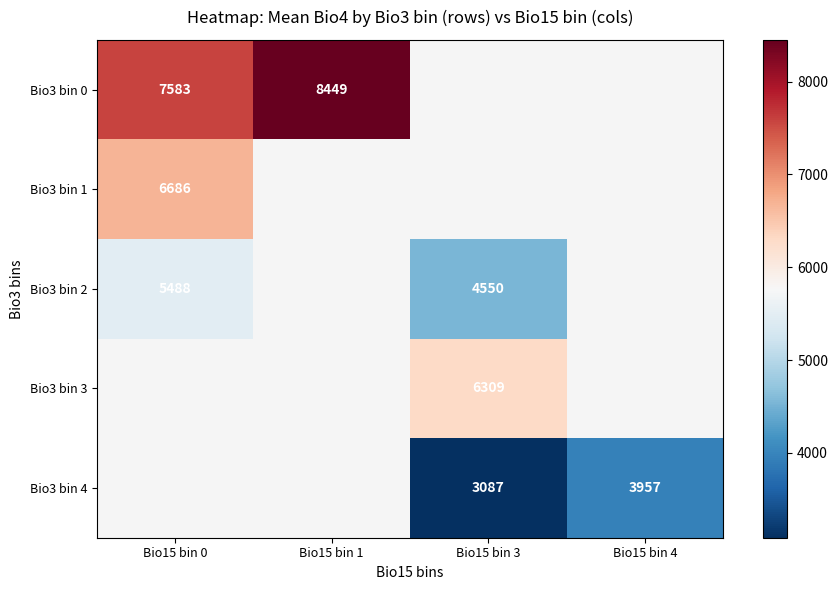

Is the value of Bio3 bin 2 at Bio15 bin 0 greater than the value of Bio3 bin 3 at Bio15 bin 1?

No